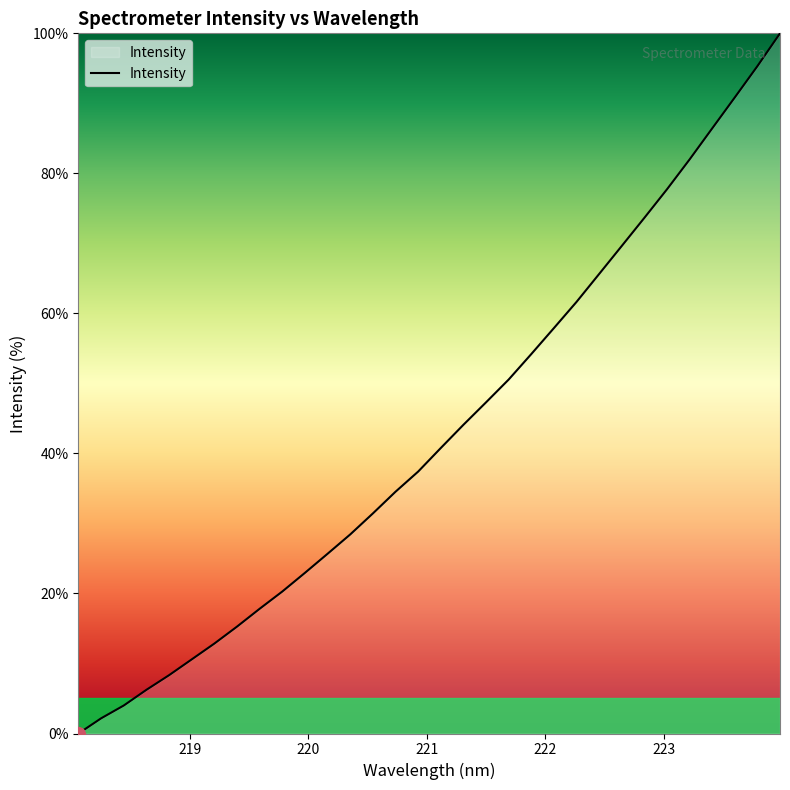

What is the difference between the maximum and minimum values?

100.0